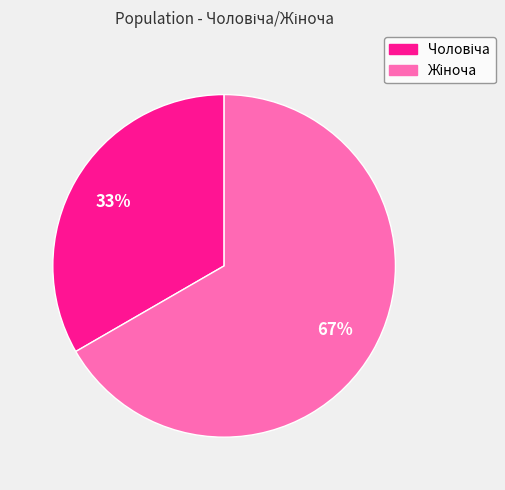

To the nearest percent, what is the average slice percentage?

50%